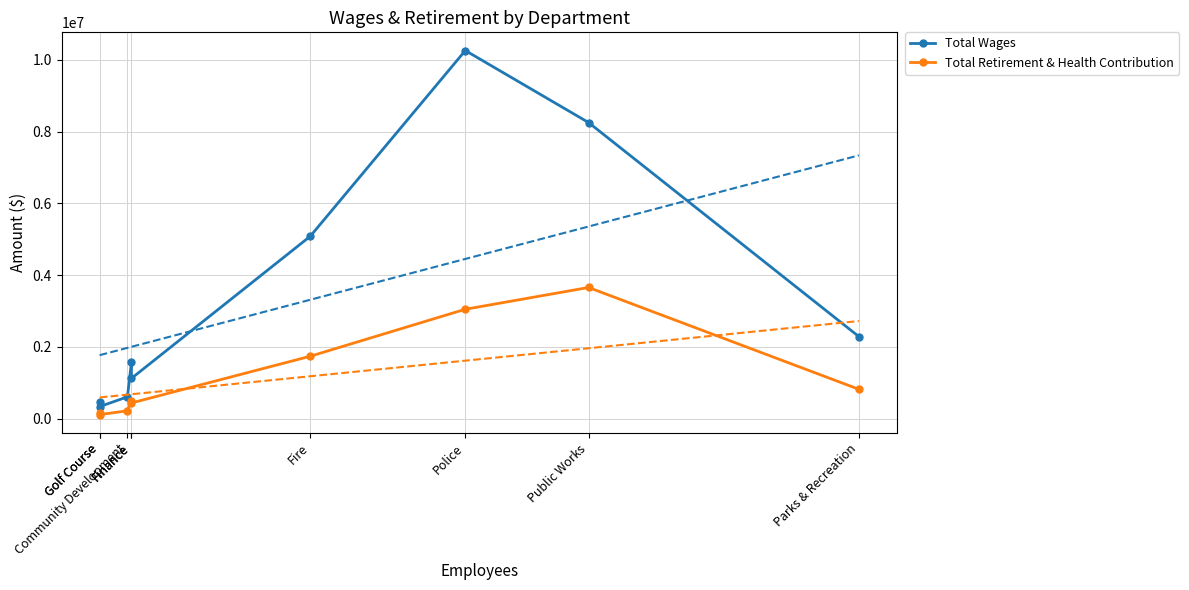

What is the label of the 3rd point from the left?

Community Development